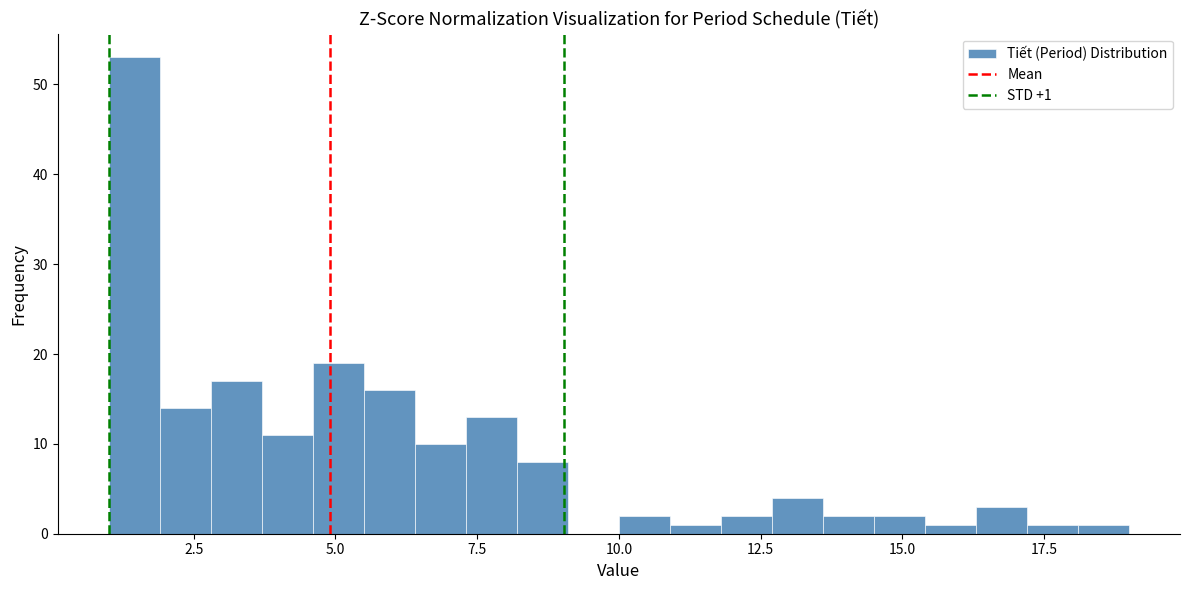

Around what value on the x-axis is the tallest bar? Give the approximate position of its centre, as read against the axis.

1.5